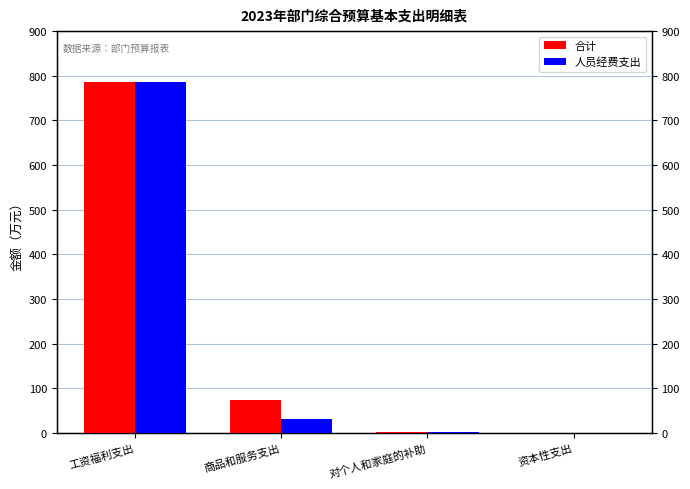

Rank the series by their maximum value, from lowest to highest.

合计, 人员经费支出